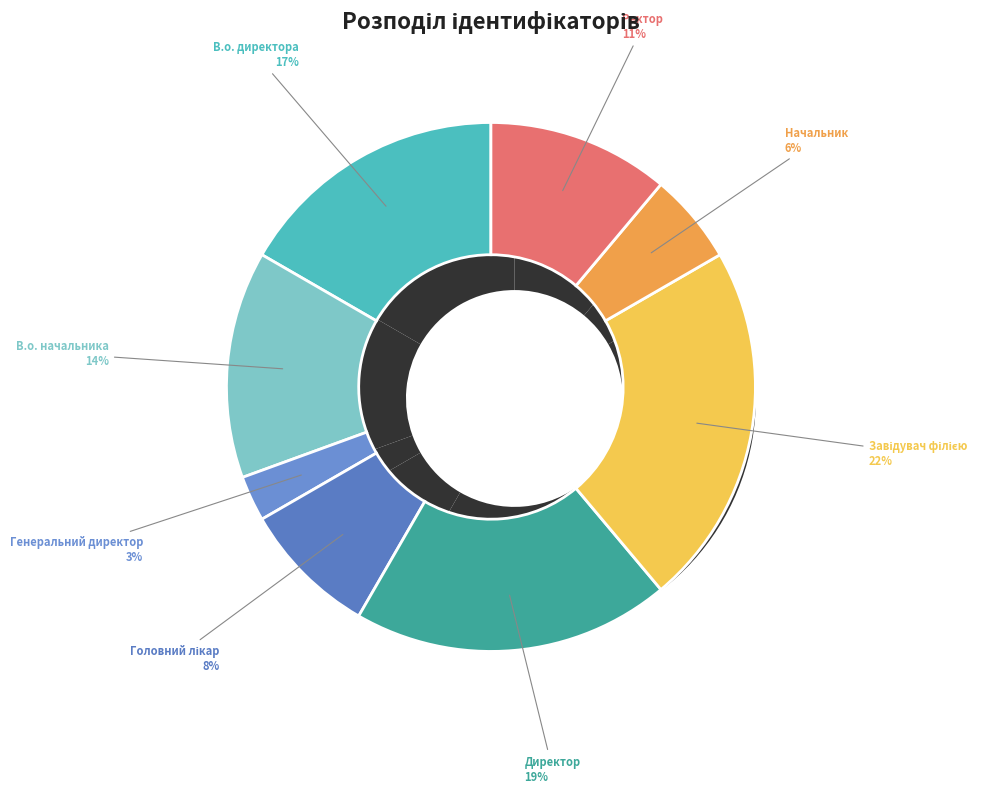

True or false: Начальник accounts for 1% of the total.

False